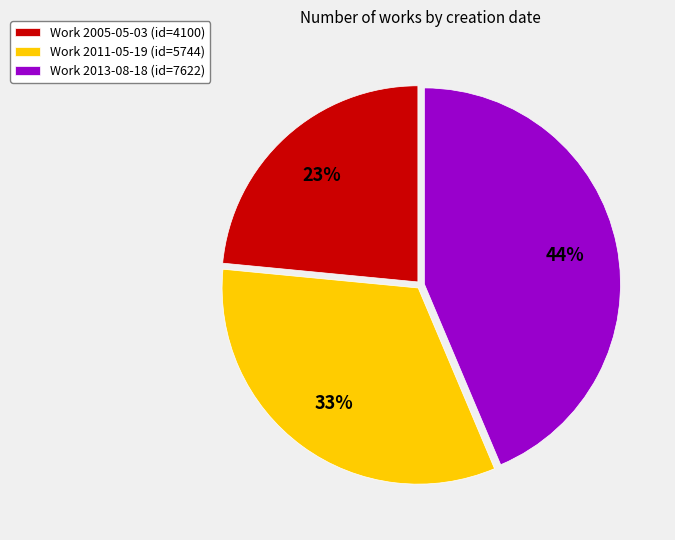

Is there any slice that represents more than half of the pie?

No